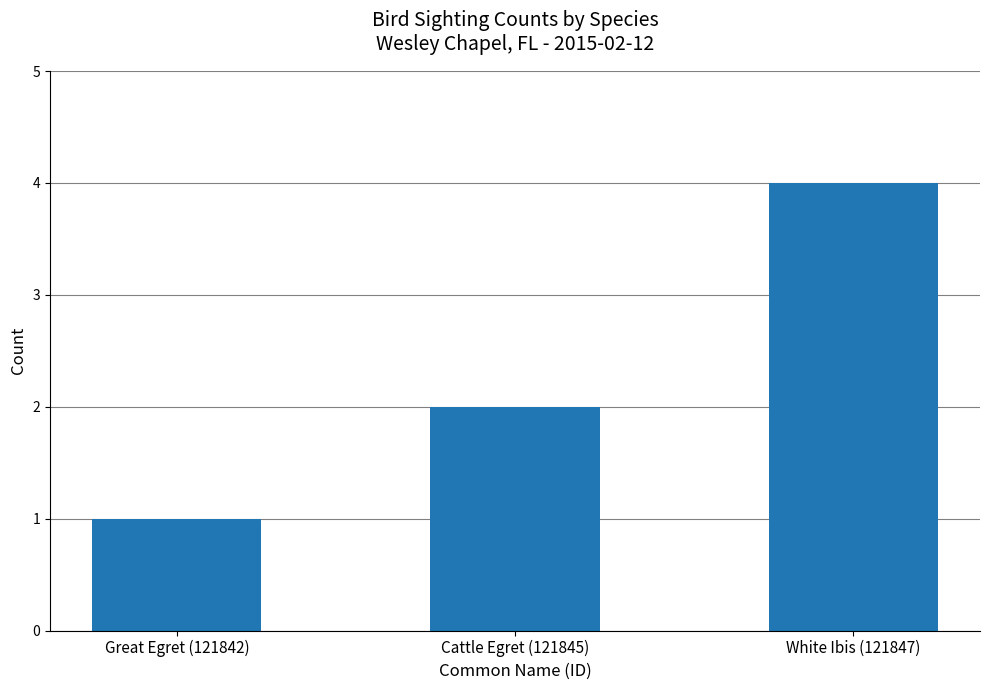

Where is the data nearest to the value 2?

Cattle Egret (121845)